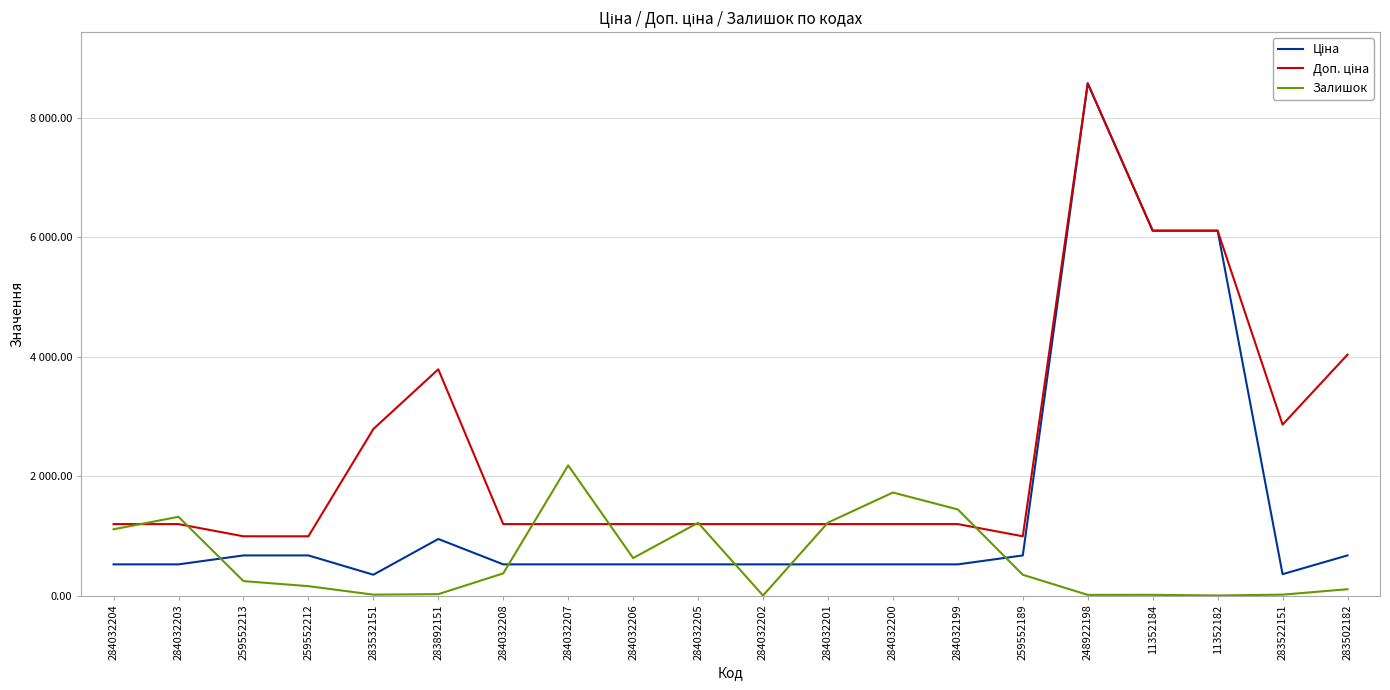

Which series has the largest total across all categories?

Доп. ціна